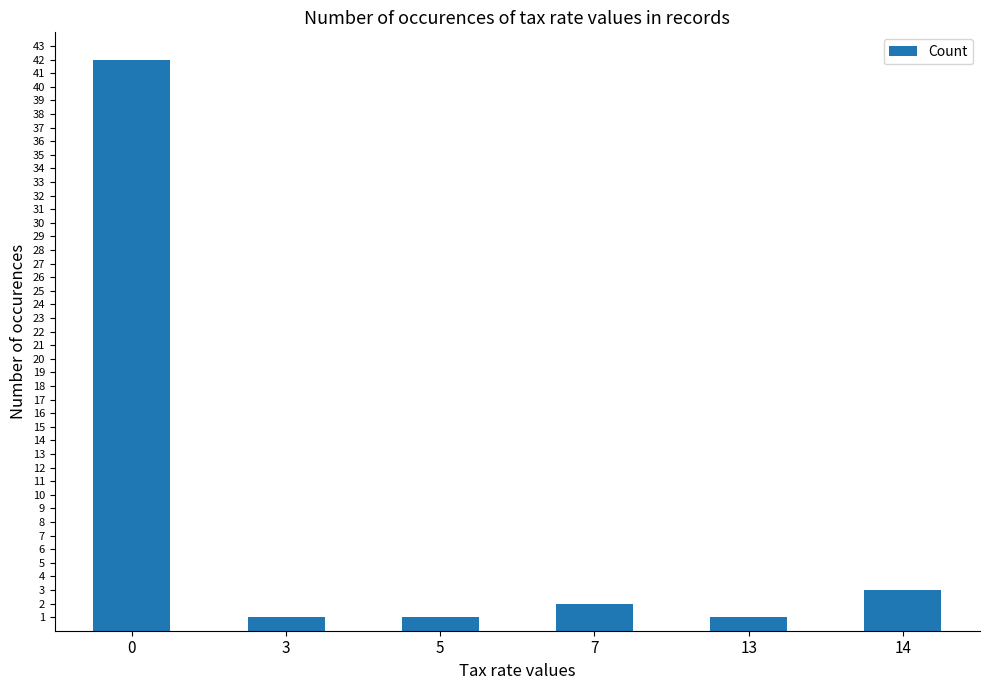

True or false: the data shows 1 at 3.

True